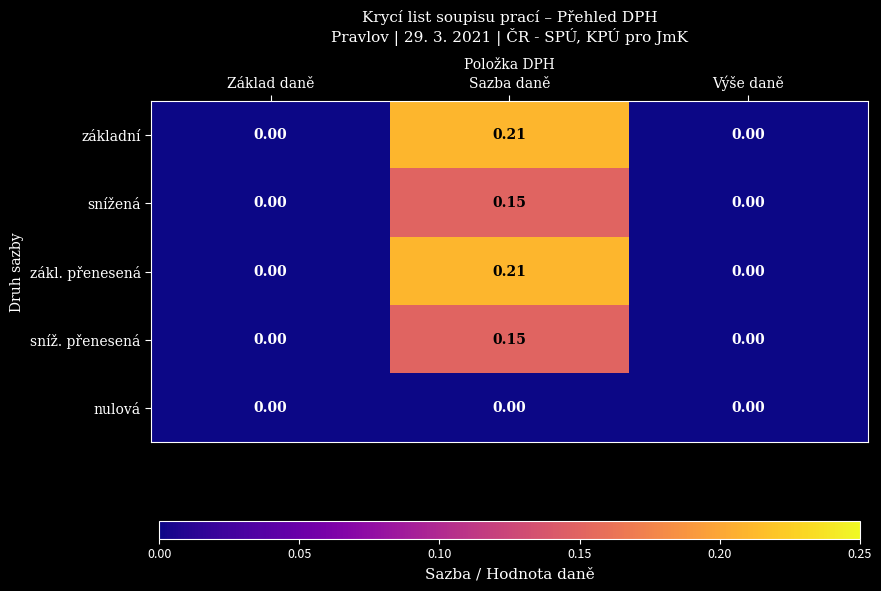

Is the value of základní at Sazba daně greater than the value of zákl. přenesená at Základ daně?

Yes